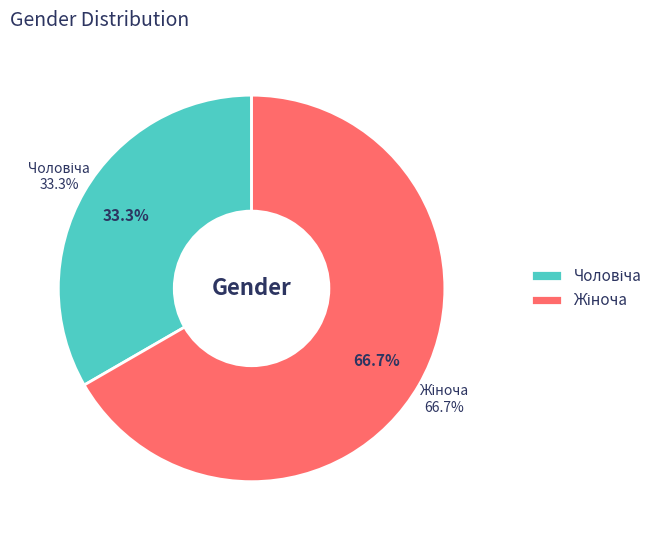

To the nearest percent, what portion does Жіноча represent?

67%